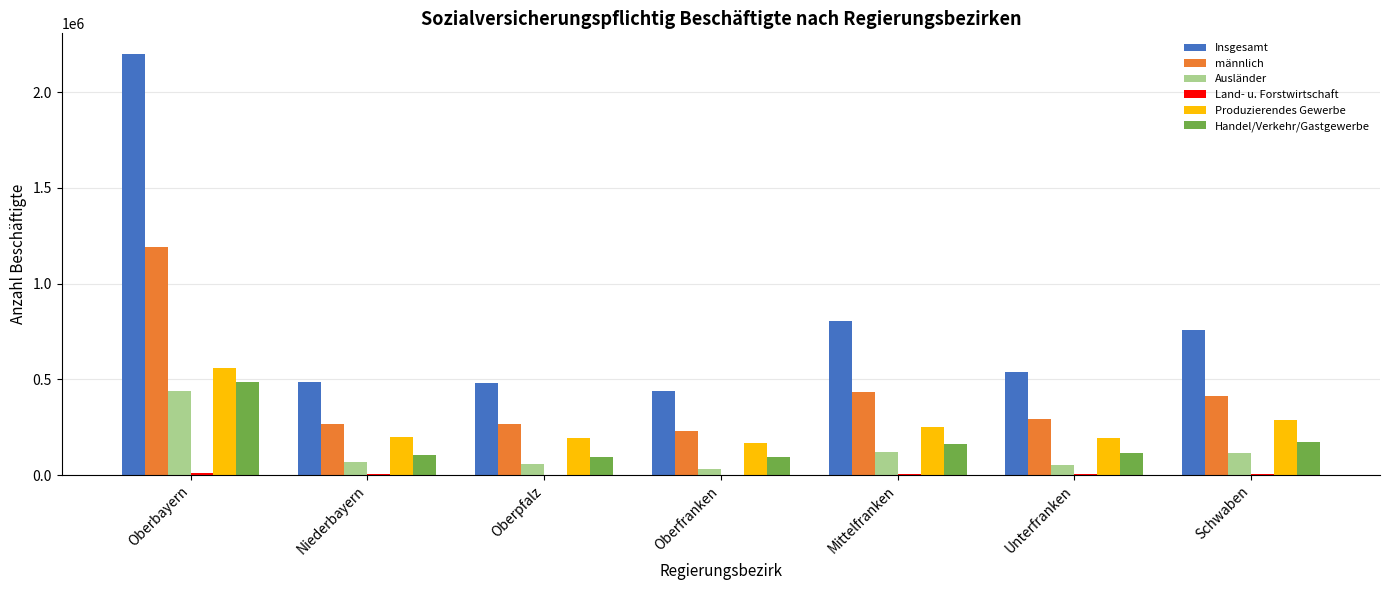

What value does the Handel/Verkehr/Gastgewerbe series have at Niederbayern?

102216